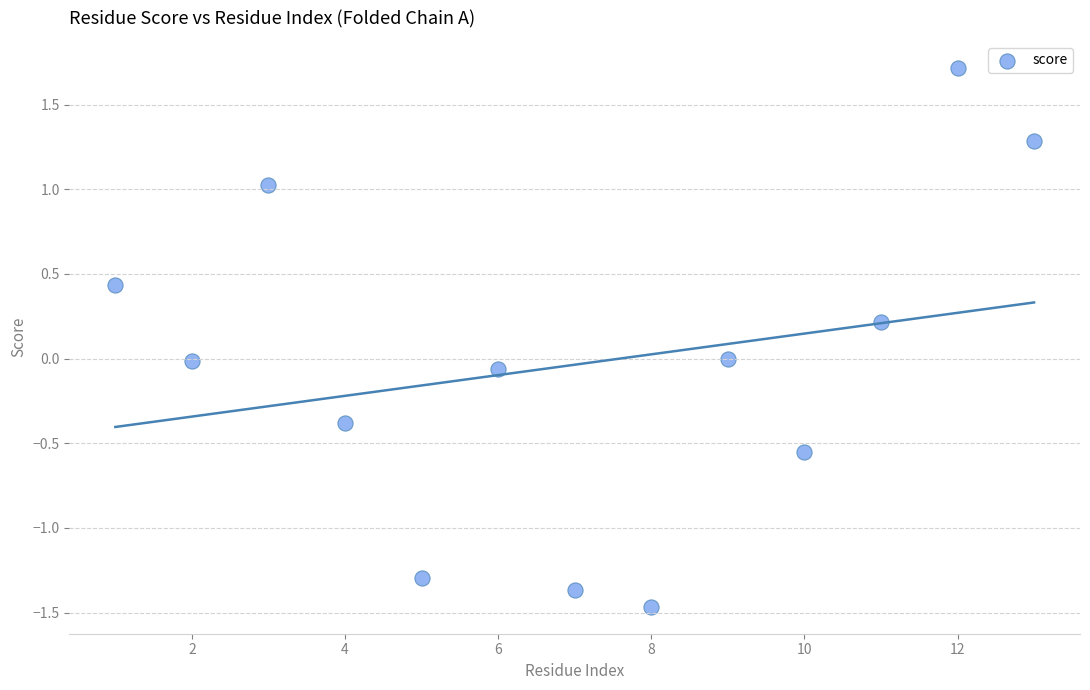

What is the range of X values (max minus min)?

12.0